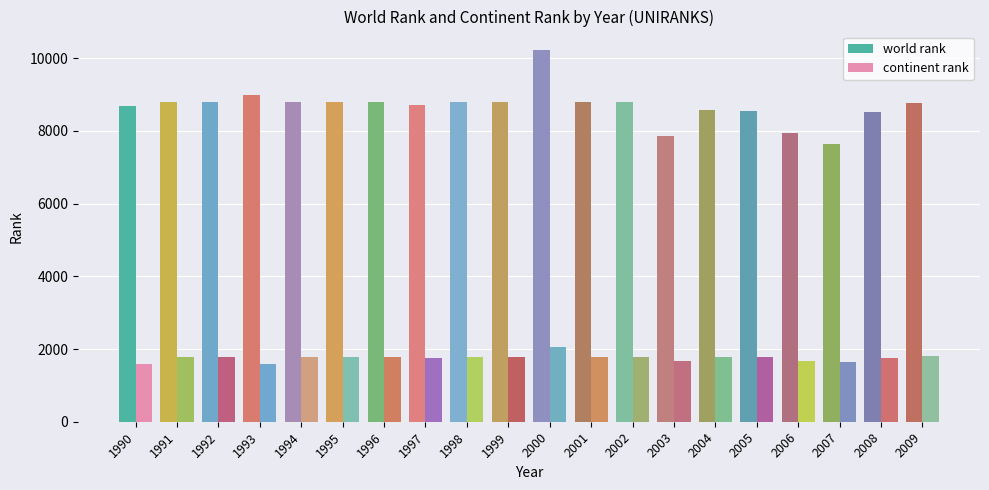

Count the number of categories in the chart.

20